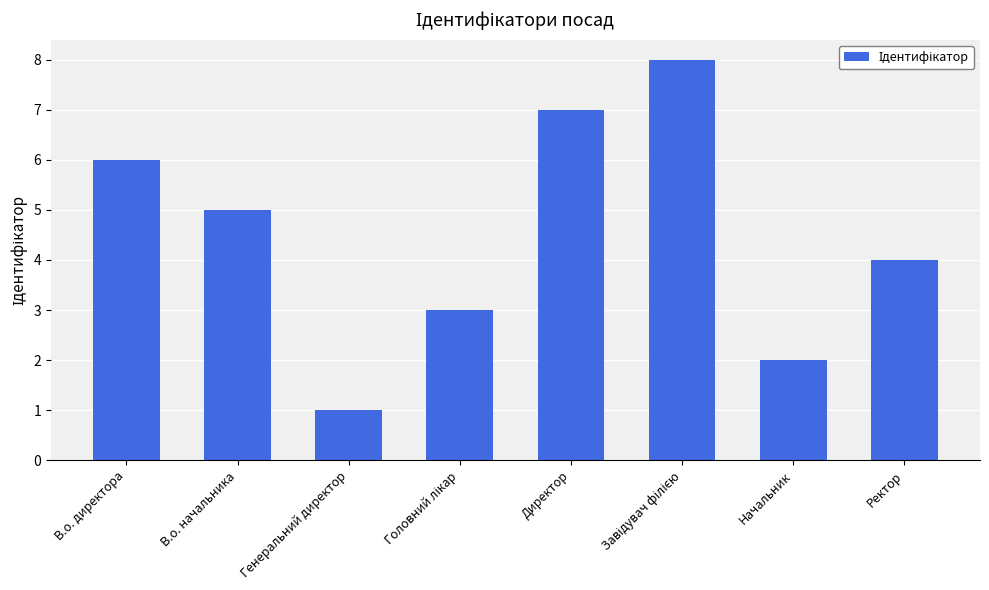

What is the label of the 3rd bar from the left?

Генеральний директор